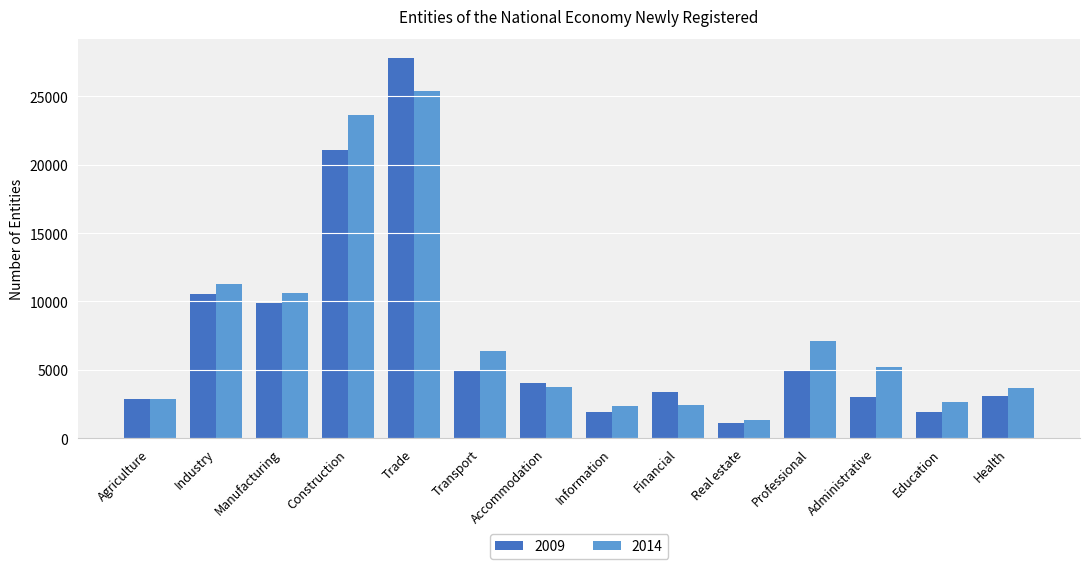

Where is 2009 nearest to the value 14469?

Industry